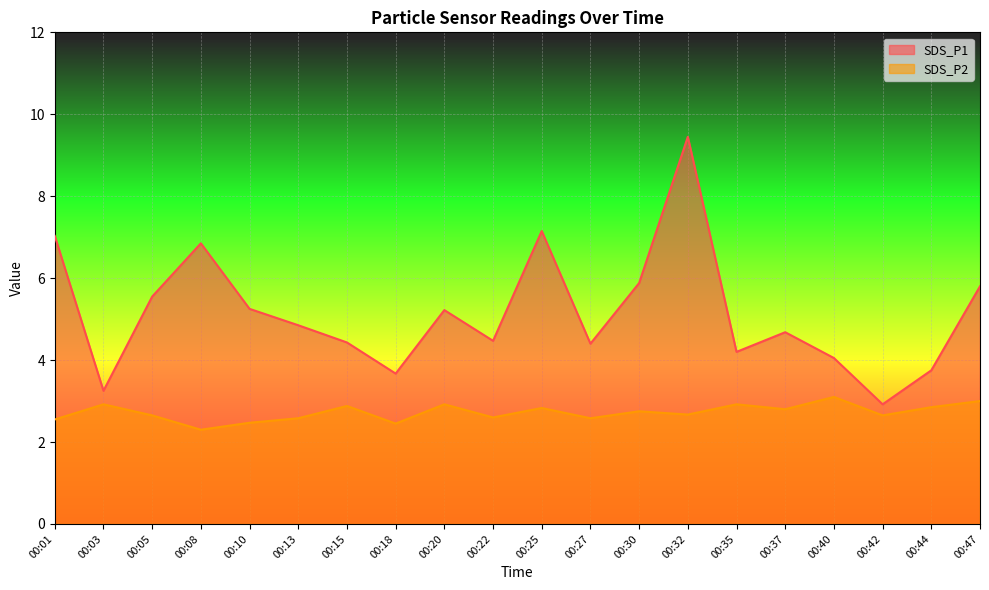

What is the sum of all SDS_P1 values?

102.8